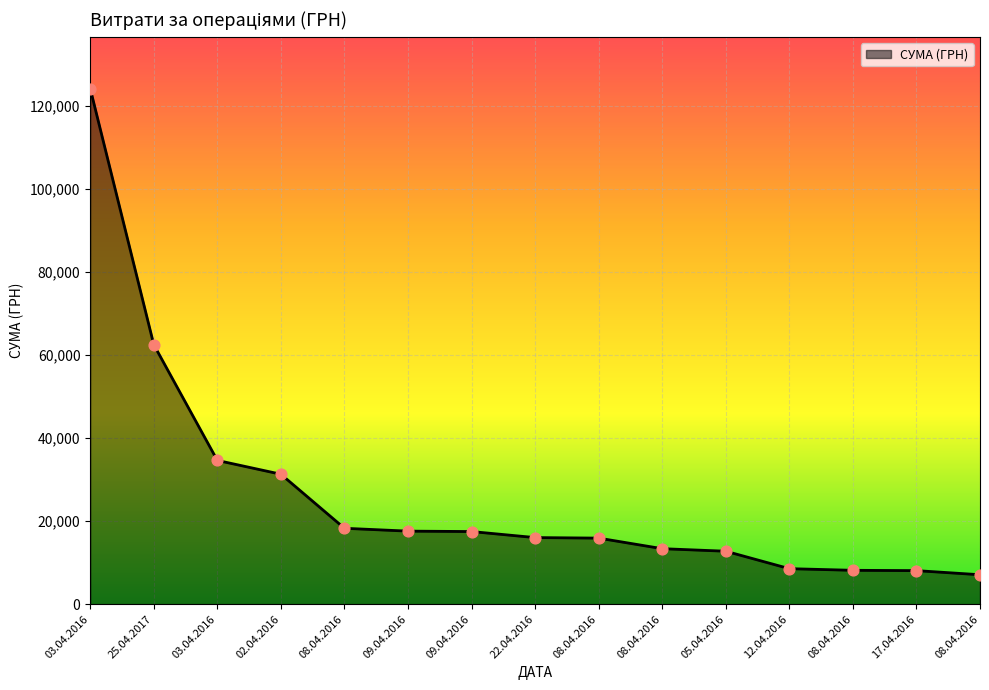

How many lines are shown in the chart?

1